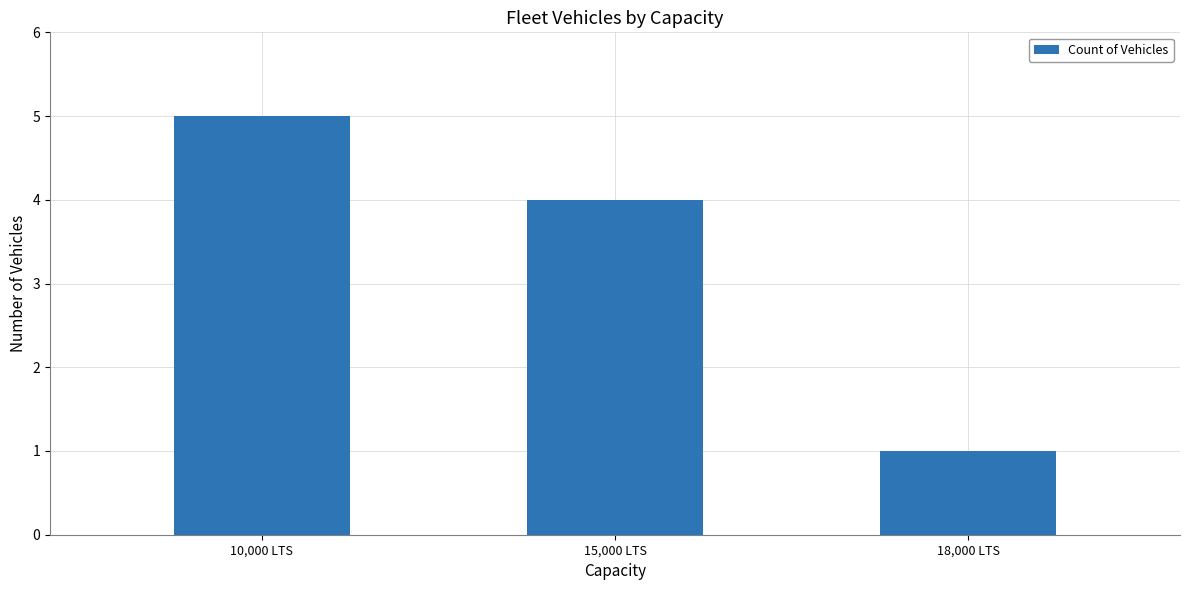

What is the difference between the maximum and minimum values?

4